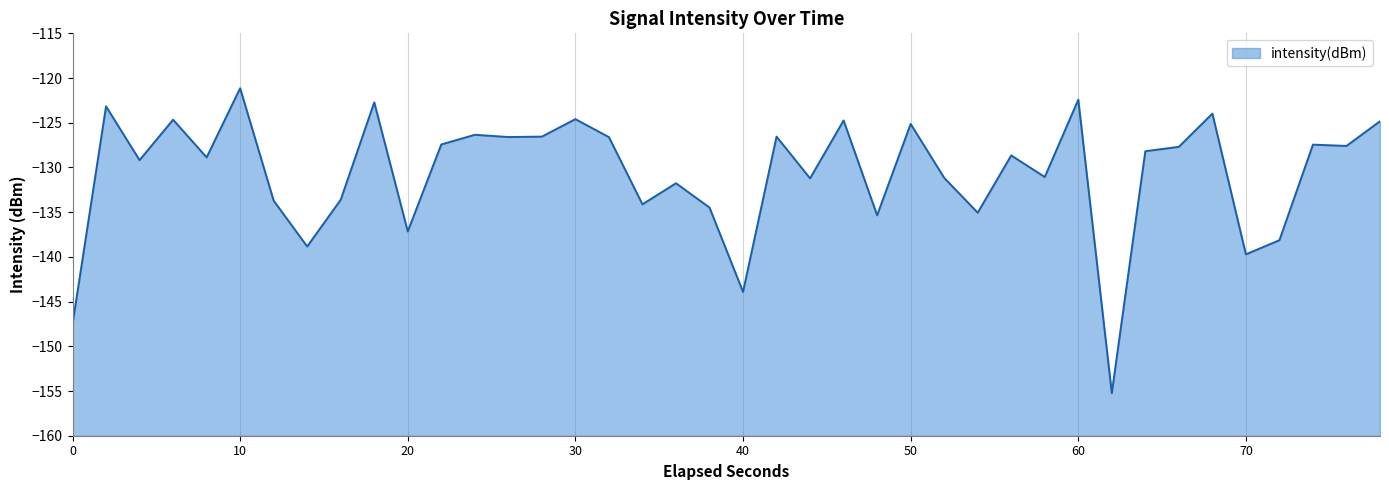

Which category has the highest value across all series?

10